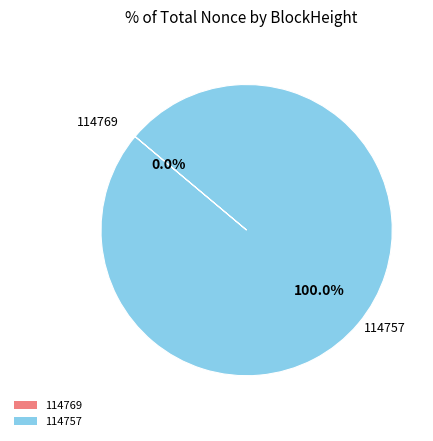

True or false: 114769 accounts for 0% of the total.

True